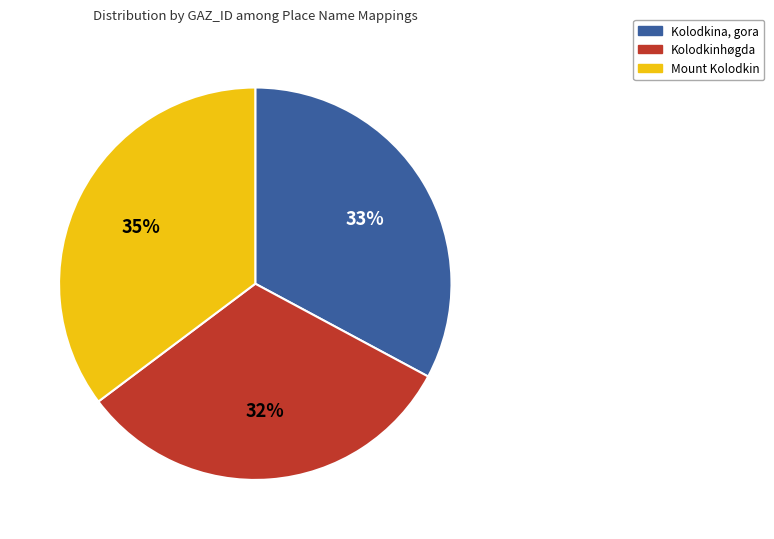

Which category has the biggest portion of the pie?

Mount Kolodkin